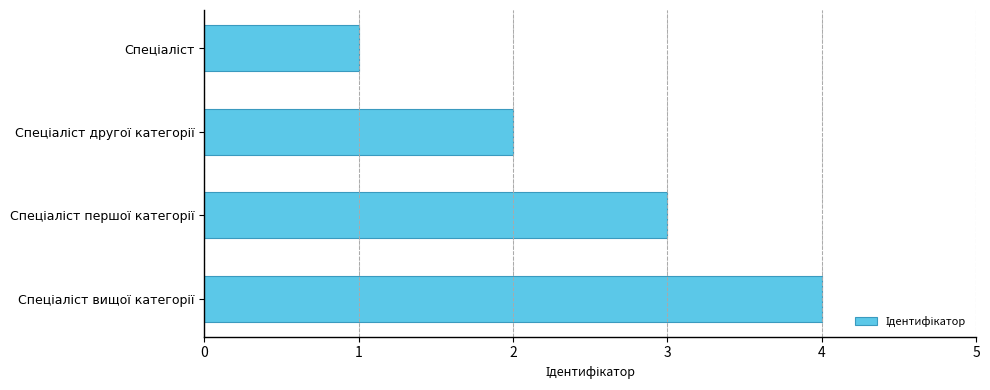

What is the greatest value displayed?

4